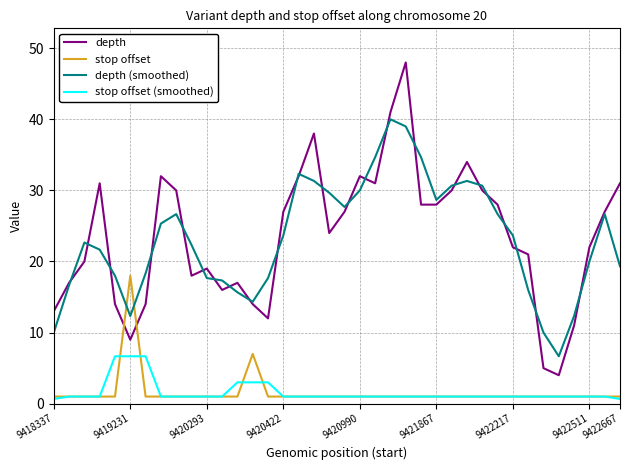

True or false: depth and stop offset (smoothed) intersect in this chart.

False